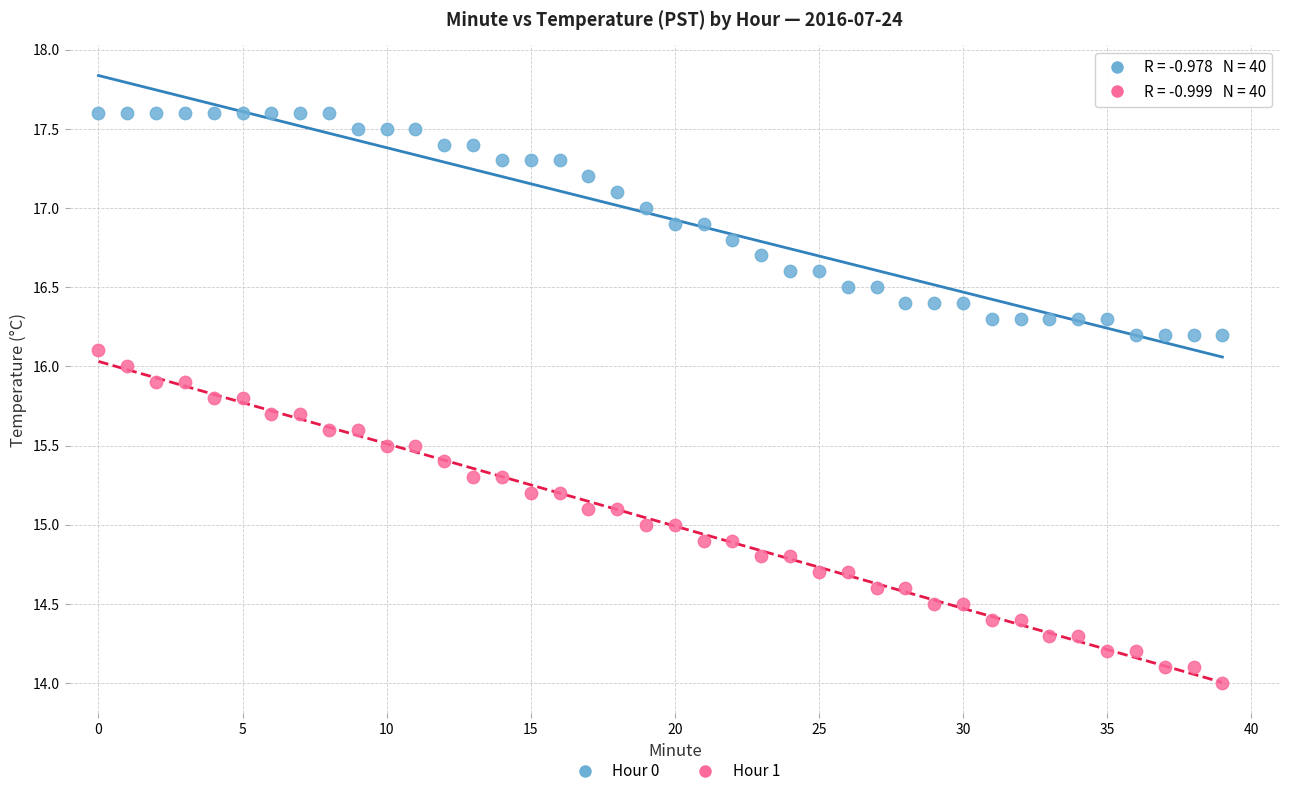

Which series has the largest Y range (max minus min)?

Hour 1